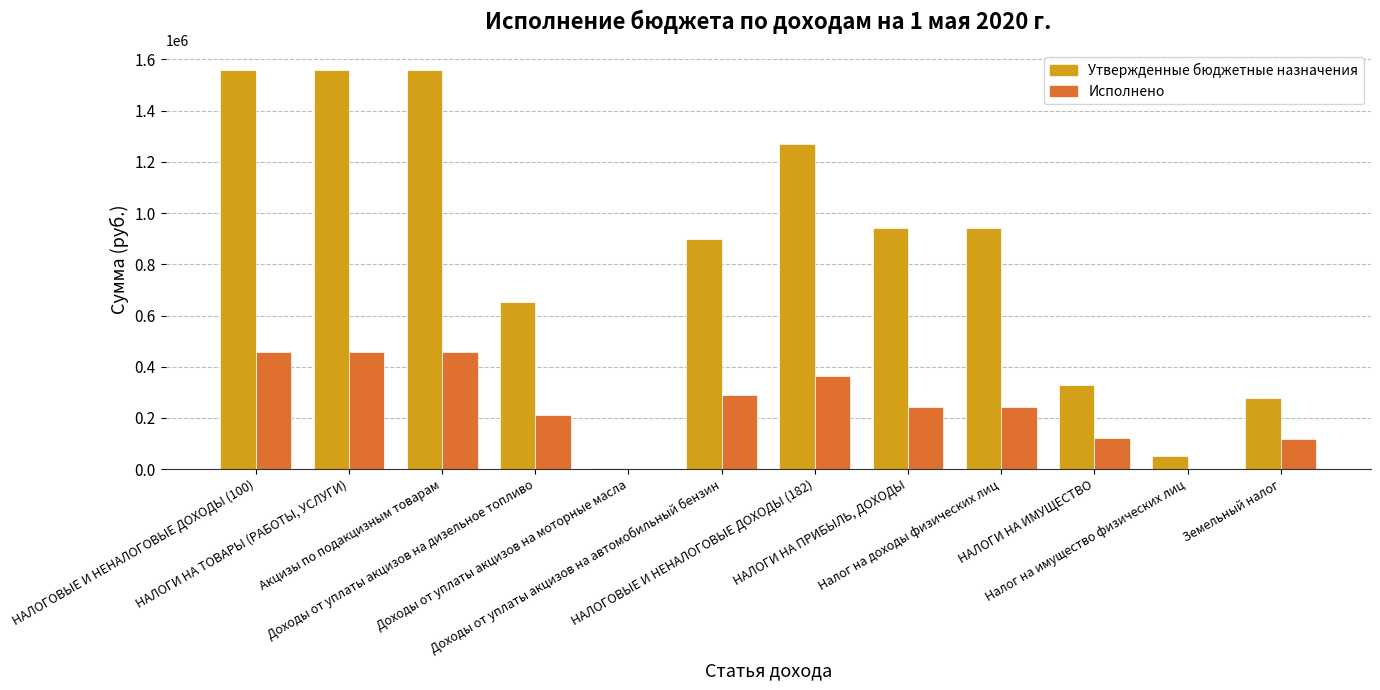

How many distinct data groups are displayed?

2